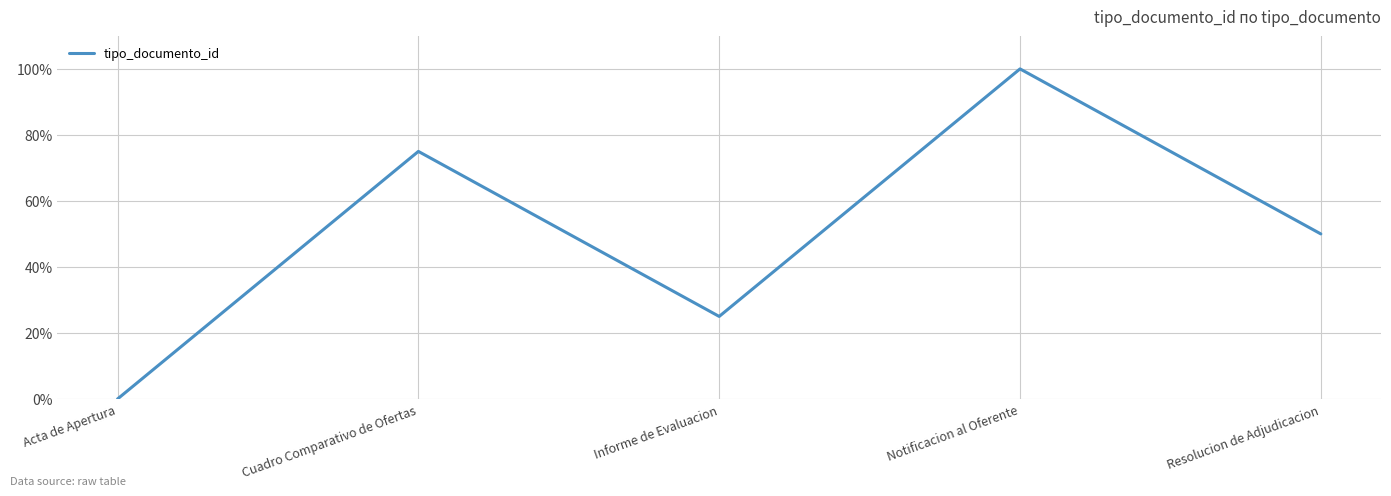

At which category does the data reach its first local peak?

Cuadro Comparativo de Ofertas